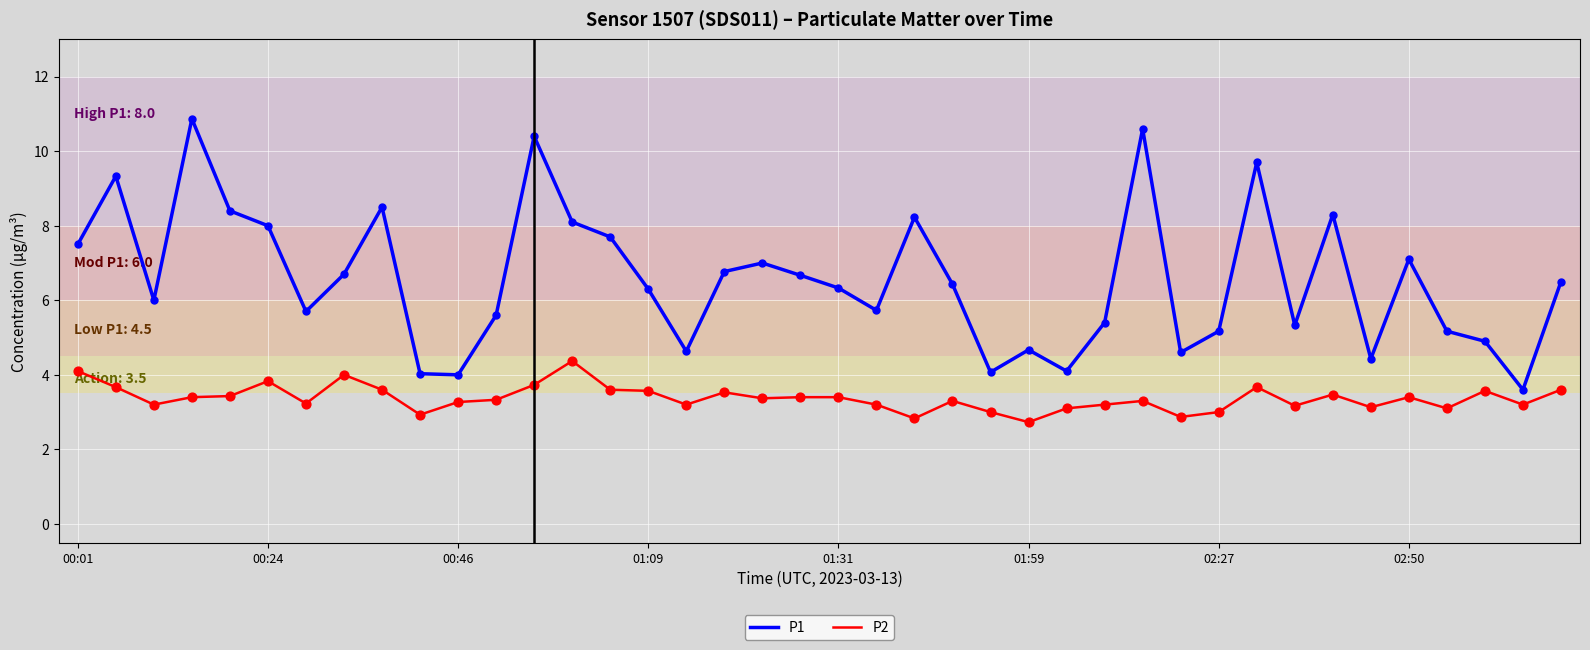

Rank the series by their maximum value, from highest to lowest.

P1, P2